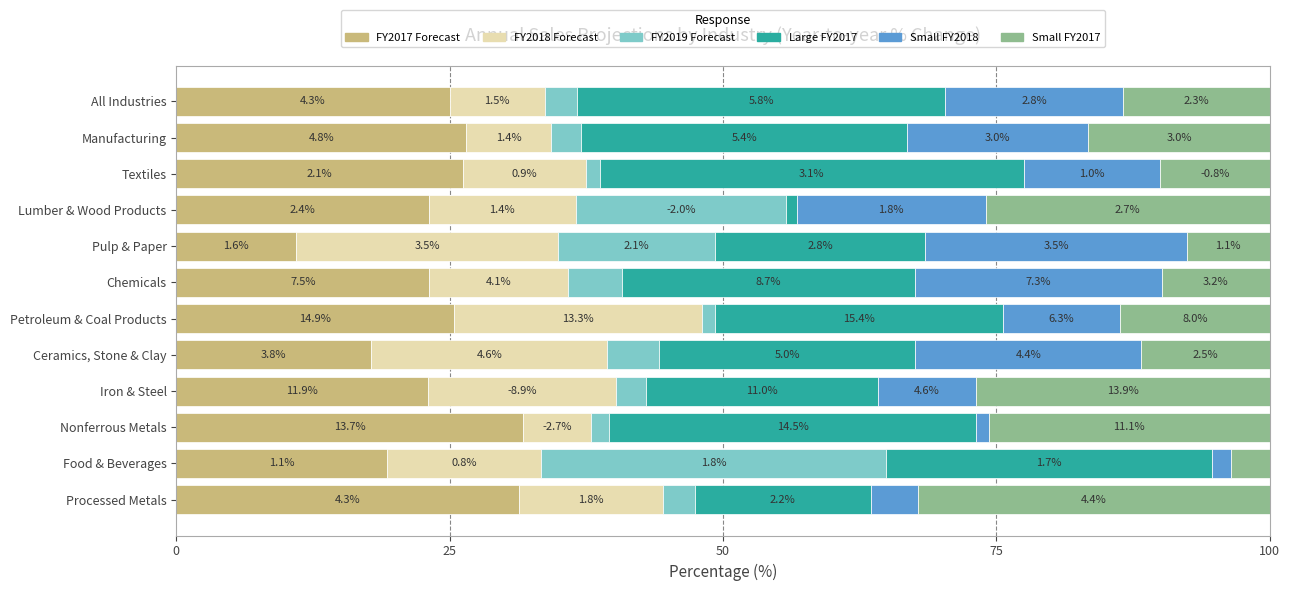

What are all the series names shown in the legend?

FY2017 Forecast, FY2018 Forecast, FY2019 Forecast, Large FY2017, Small FY2018, Small FY2017